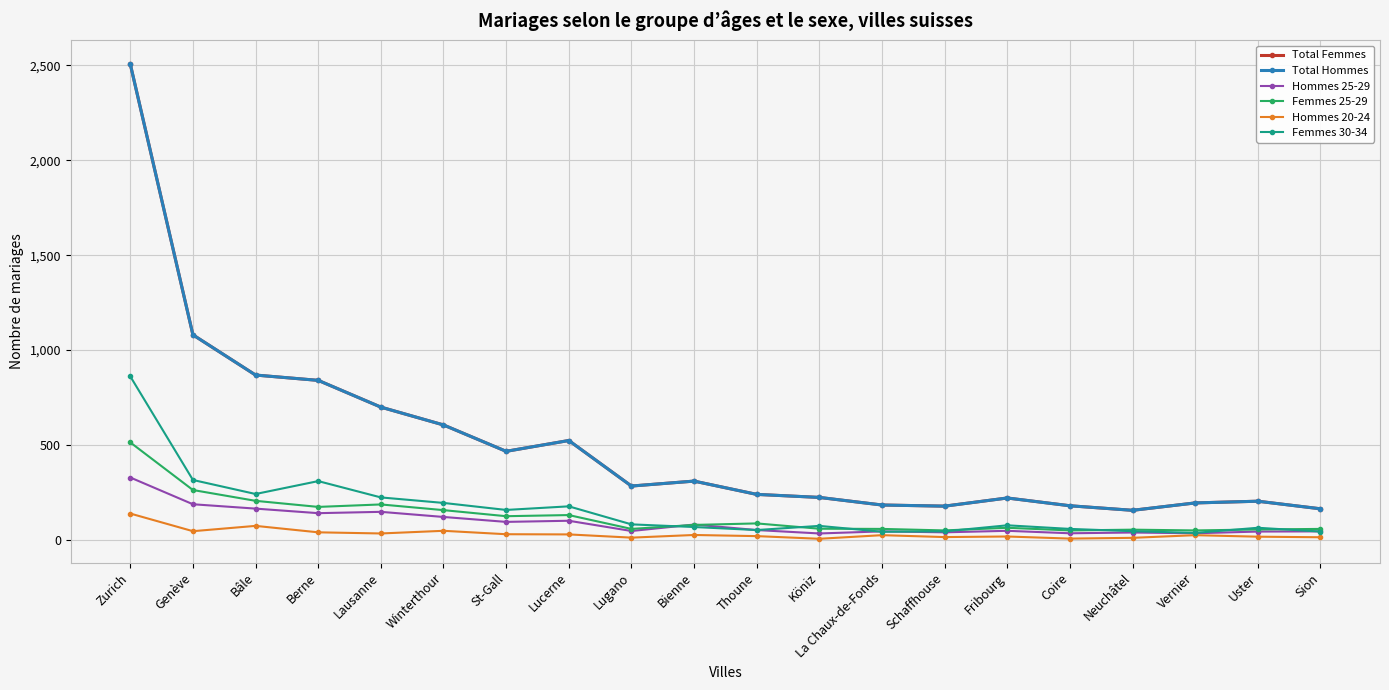

What is the difference between the second highest and second lowest values in the Hommes 20-24 series?

67